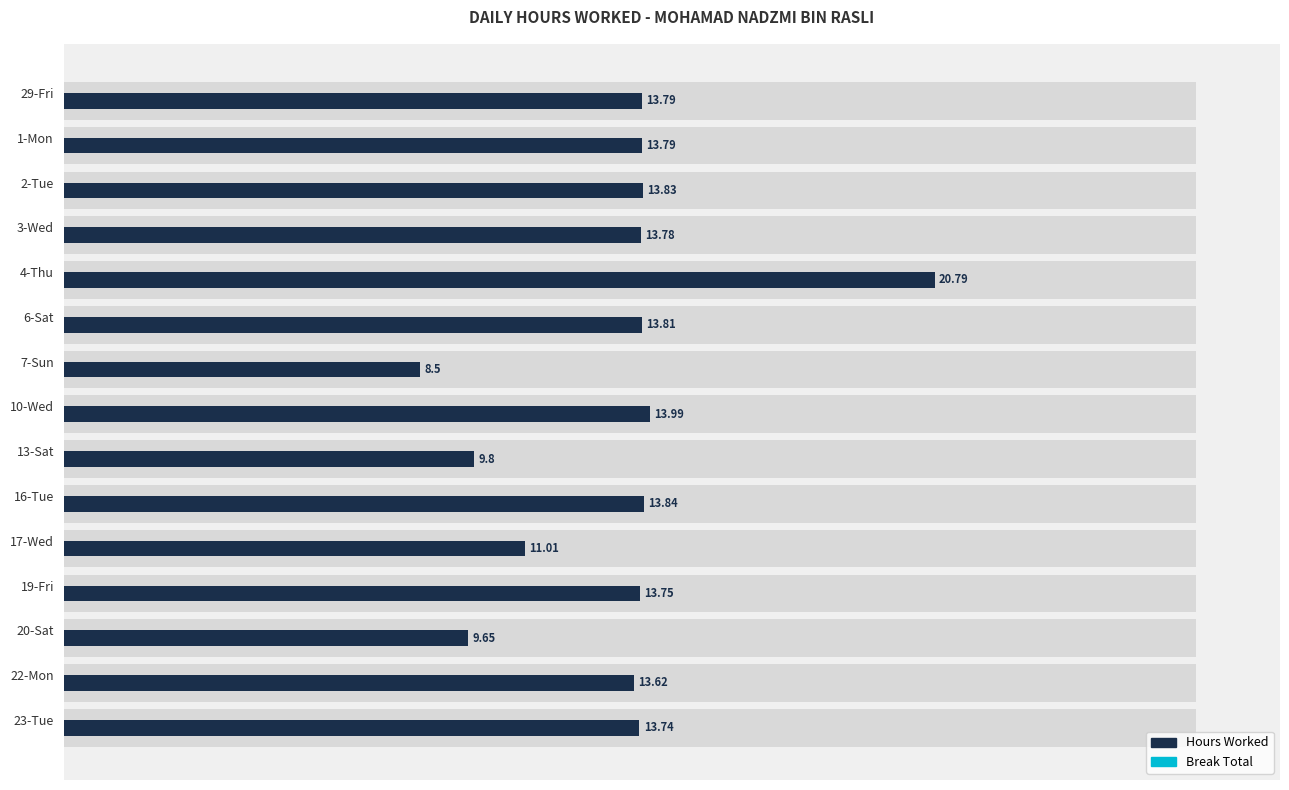

Reading right to left, extract all data points from this chart.

Hours Worked: 13.7	13.6	9.7	13.8	11.0	13.8	9.8	14.0	8.5	13.8	20.8	13.8	13.8	13.8	13.8
Break Total: 0.3	0.3	0.3	0.3	0.3	0.3	0.3	0.3	0.3	0.3	0.3	0.3	0.3	0.3	0.3